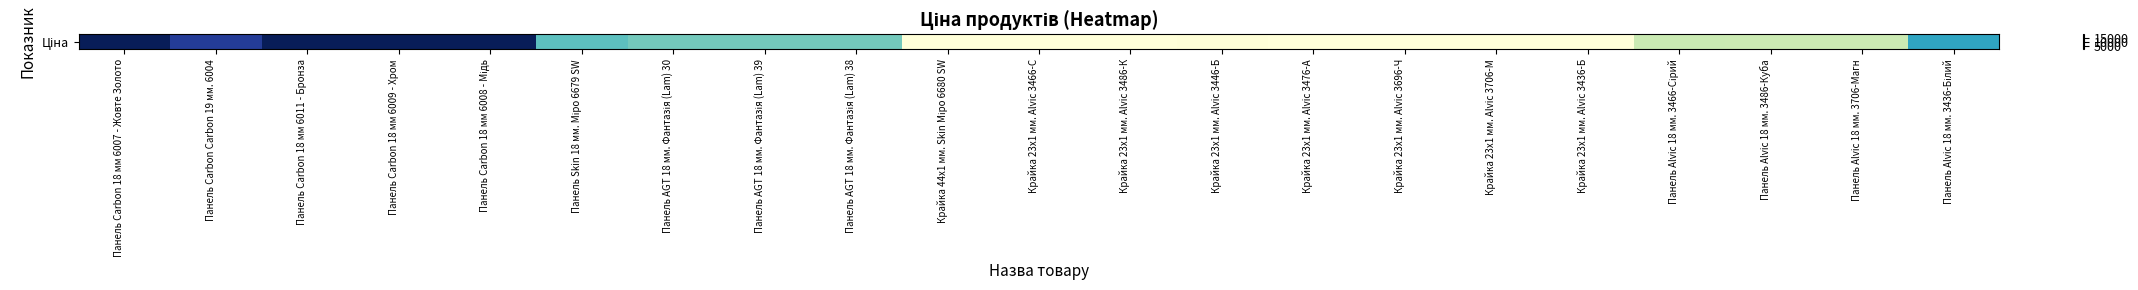

What is the sum of all values?

151986.0